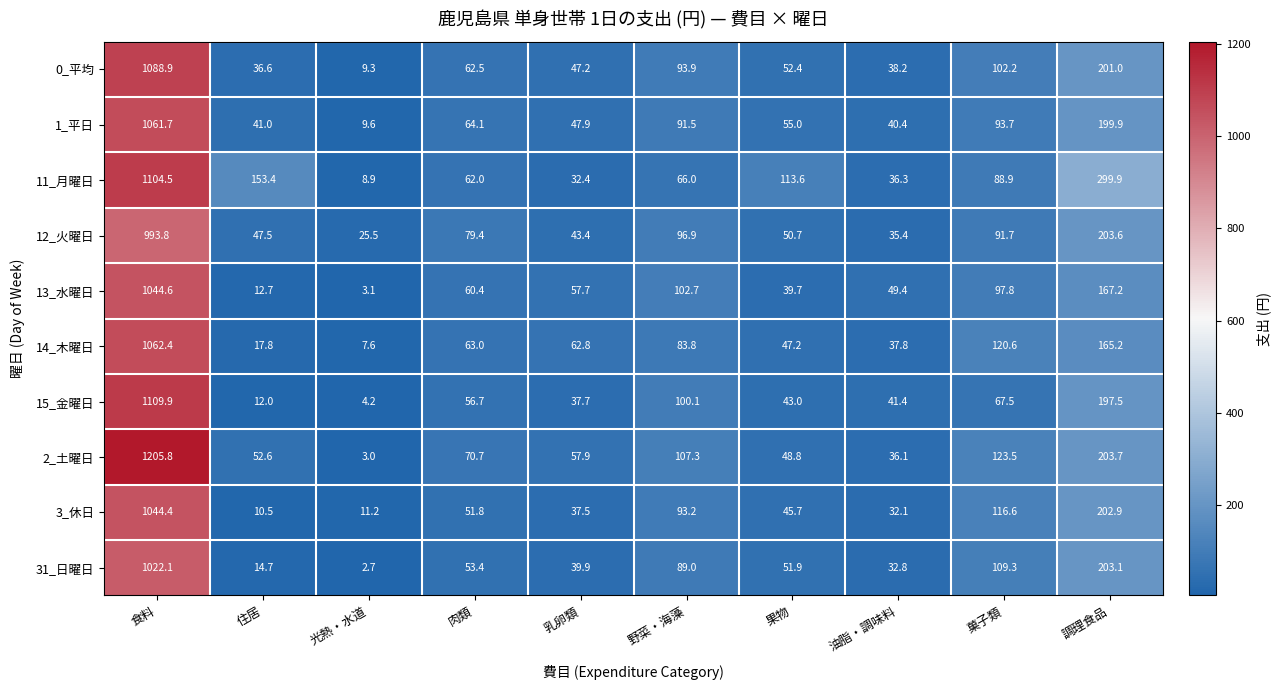

At which label does 1_平日 reach its peak?

食料